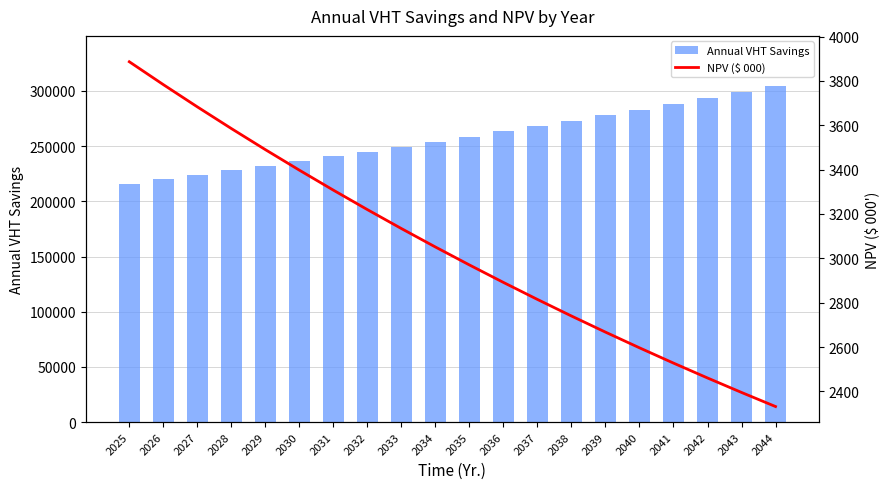

What is the average value of the Annual VHT Savings series?

257737.3